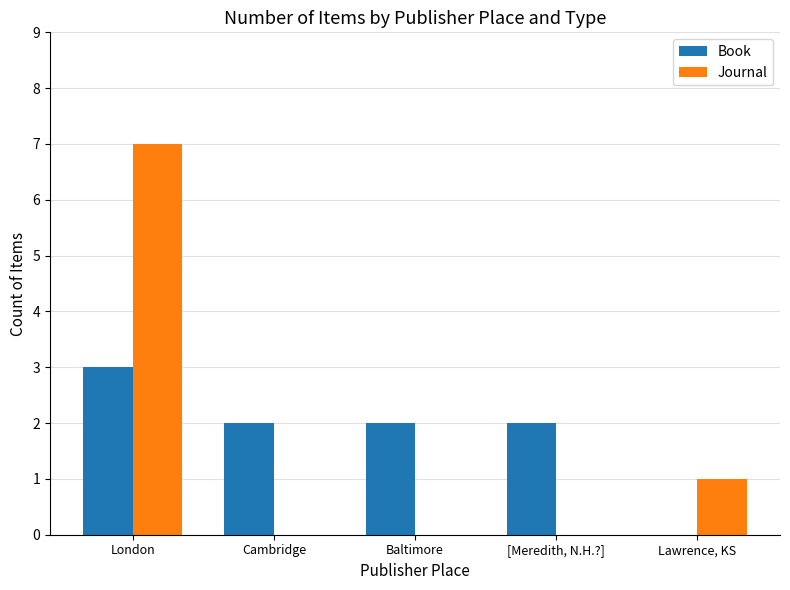

How many groups of bars are there?

5